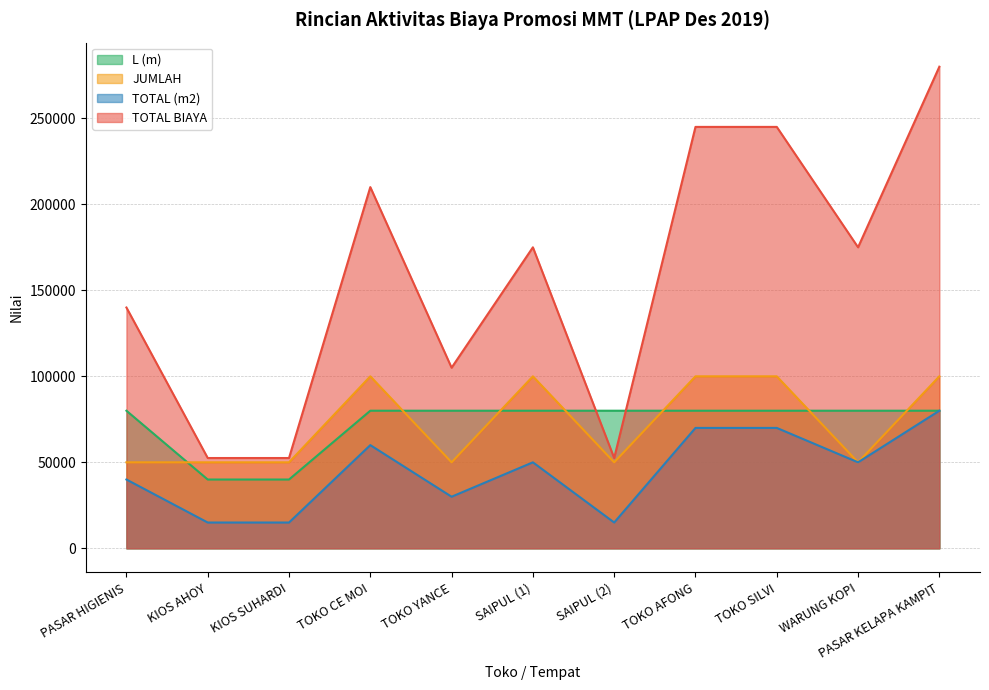

Which category has the lowest value in the L (m) series?

KIOS AHOY